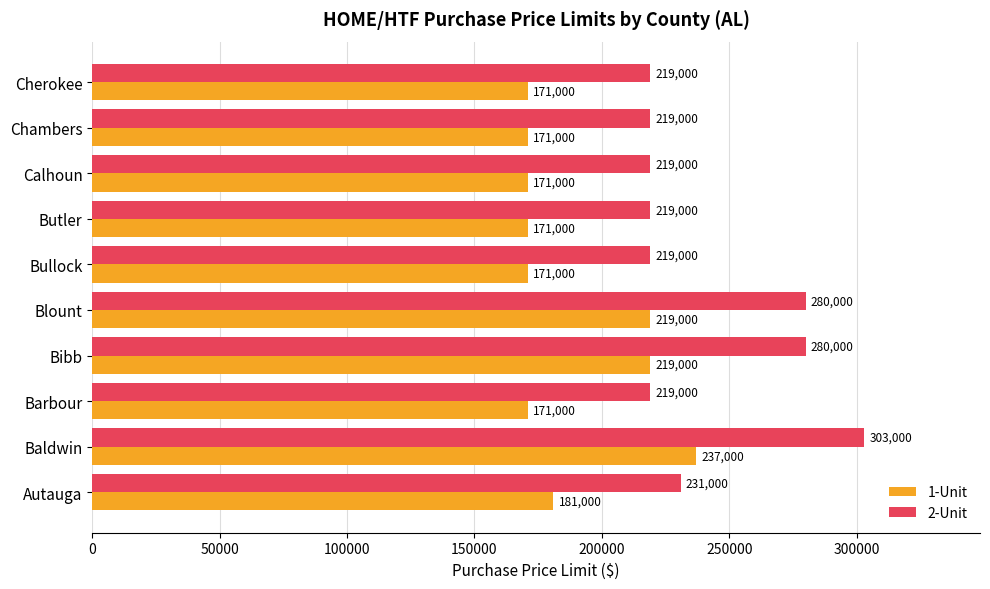

What is the difference between the maximum and second lowest values in the 2-Unit series?

84000